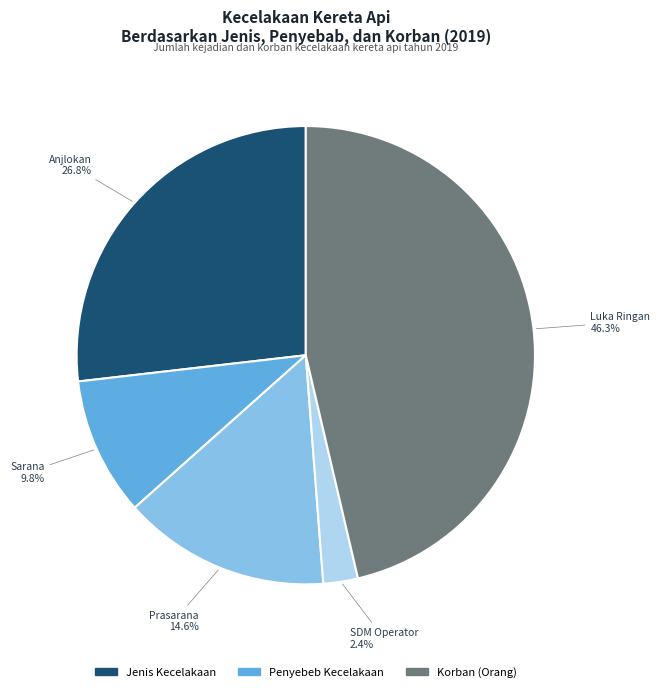

Is there any slice that represents more than half of the pie?

No